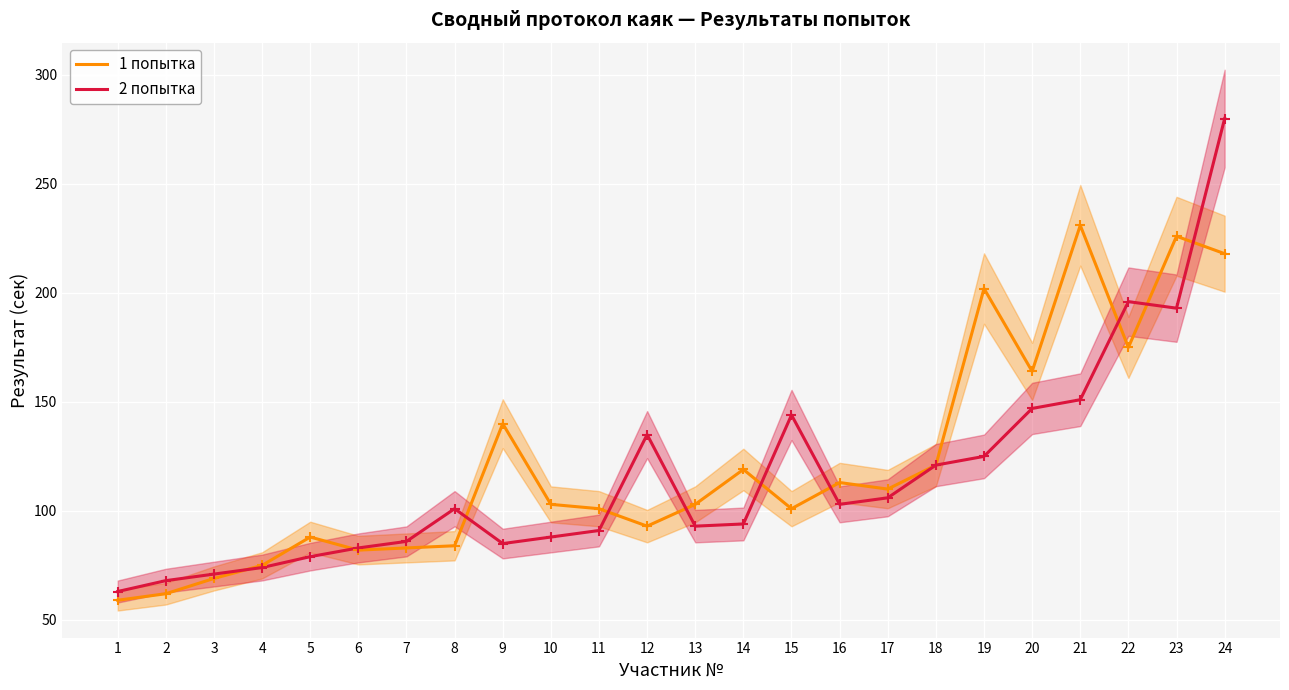

Rank the series at 7 from lowest to highest value.

1 попытка, 2 попытка